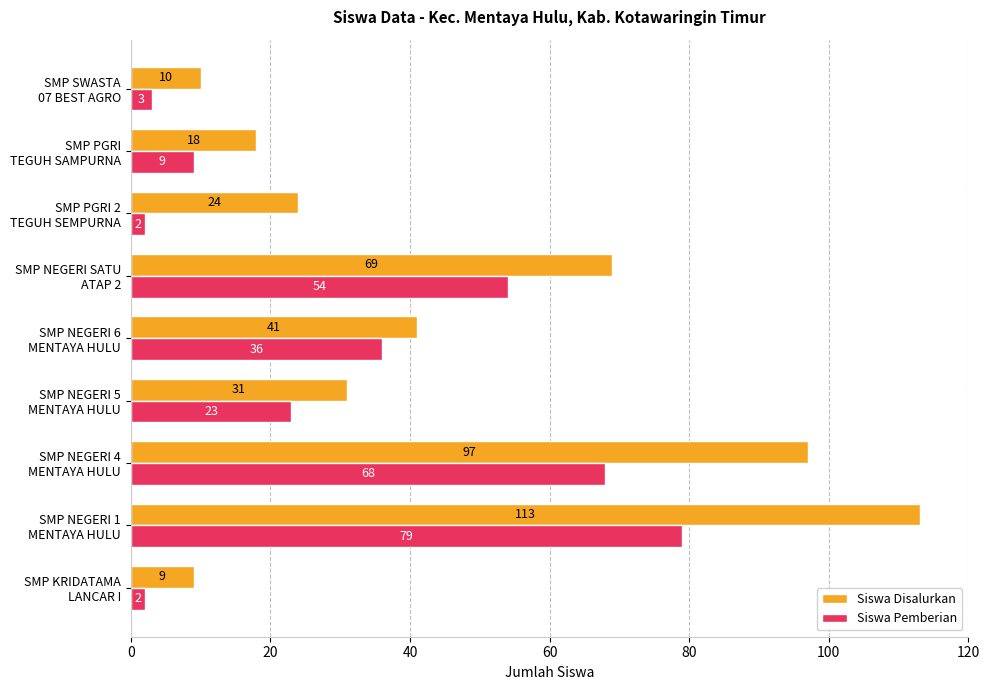

Which series has the largest total across all categories?

Siswa Disalurkan